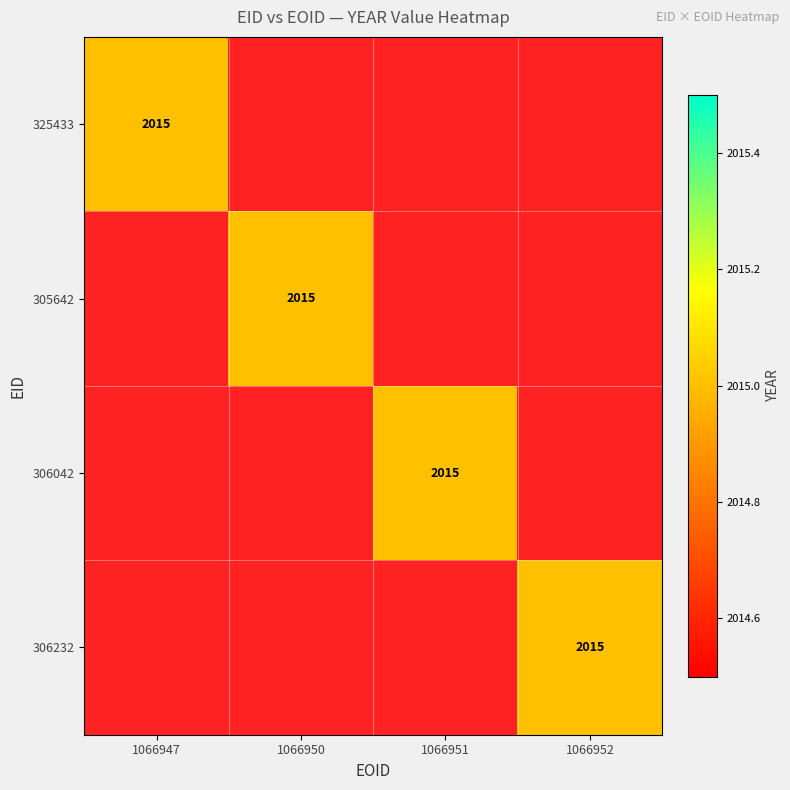

Is the value of 325433 at 306042 greater than the value of 306232 at 325433?

No